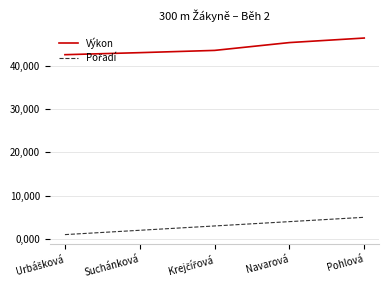

At which category is the sum across all series the highest?

Pohlová